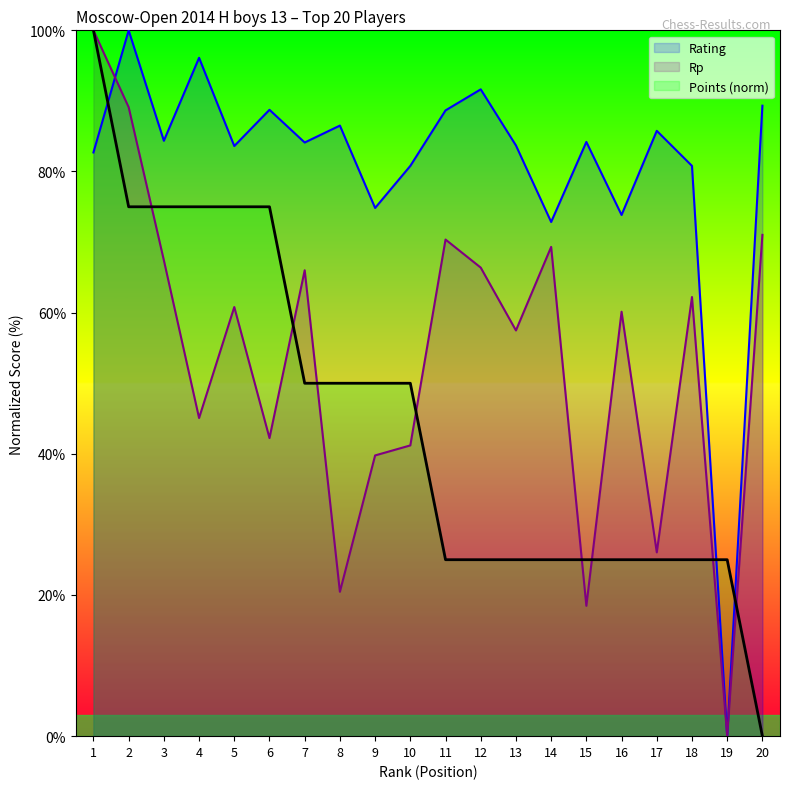

What is the value of the Rp point at the 4th from the left?

45.1